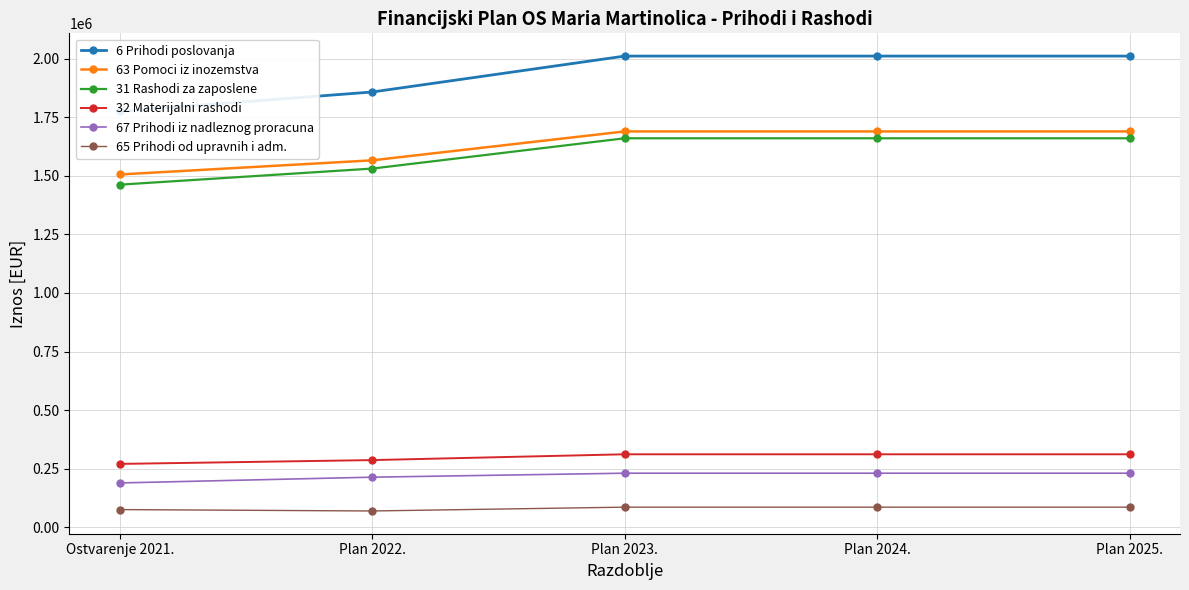

What value does the 63 Pomoci iz inozemstva series have at Plan 2025.?

1690035.0